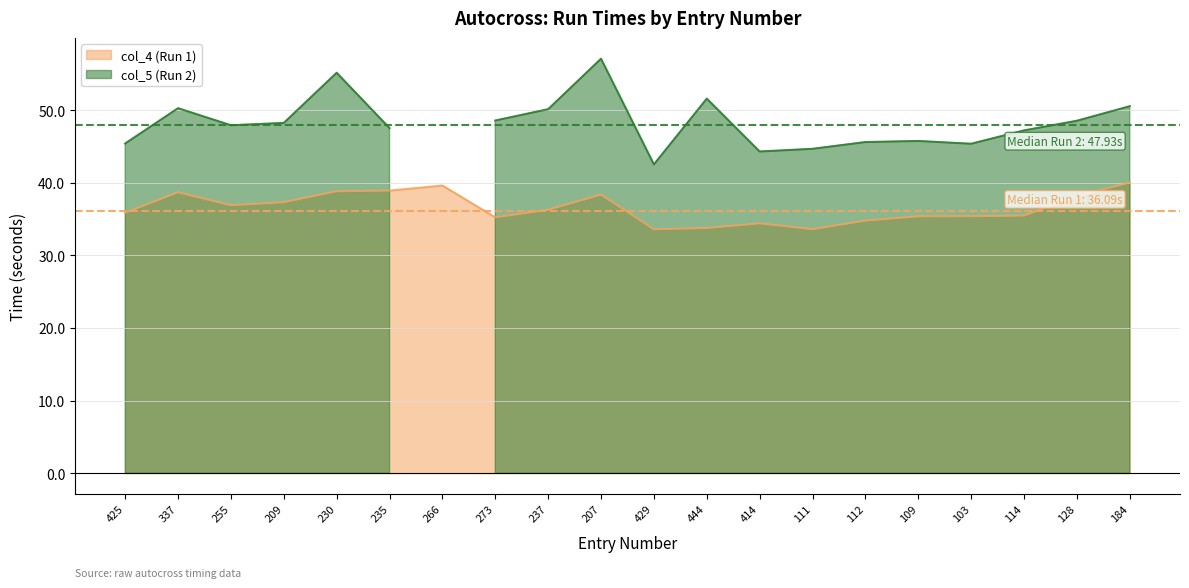

What is the difference between the values at 255 and 114?

1.4